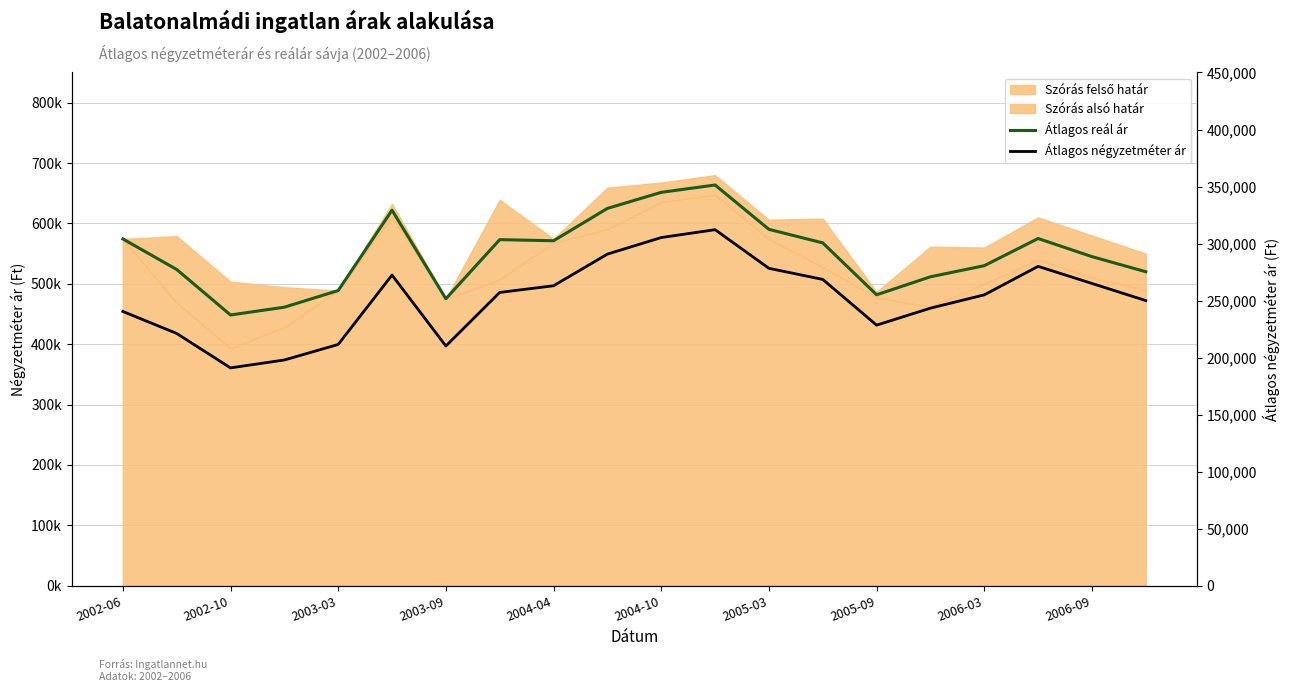

True or false: Átlagos négyzetméter ár and Átlagos reál ár cross at least once.

False